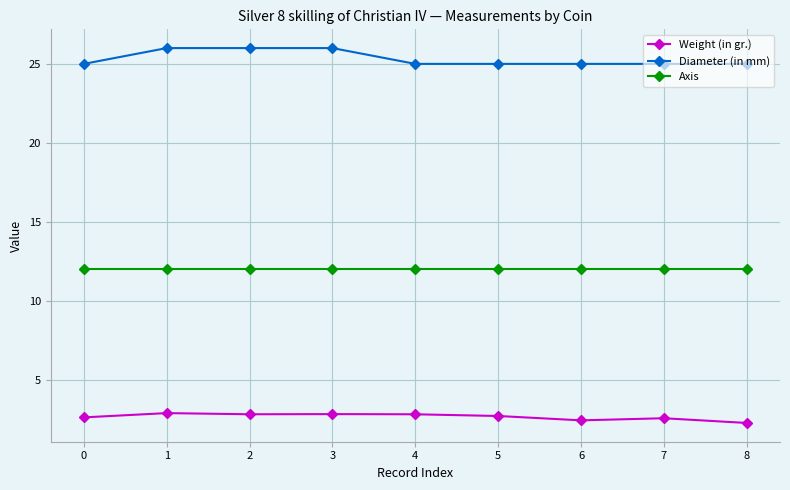

The Diameter (in mm) series shows 25.0 at 7. True or false?

True